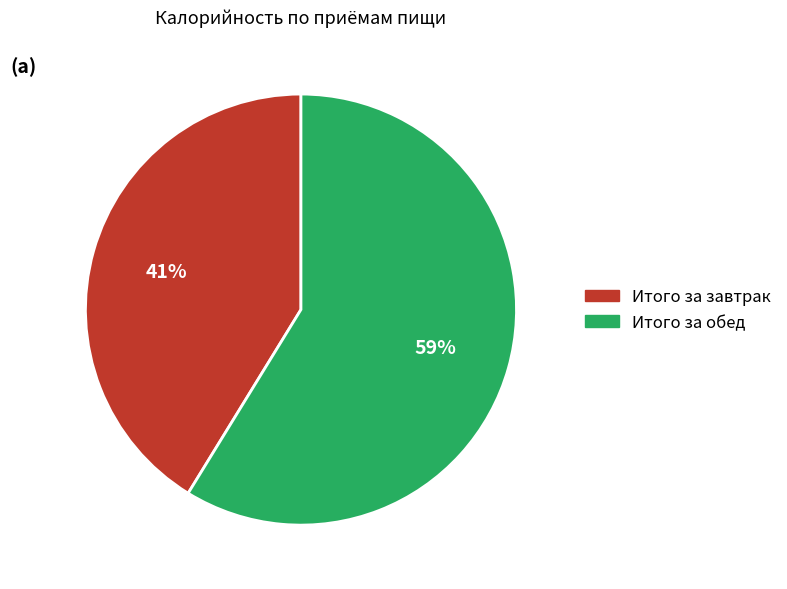

Which category has the smallest portion of the pie?

Итого за завтрак